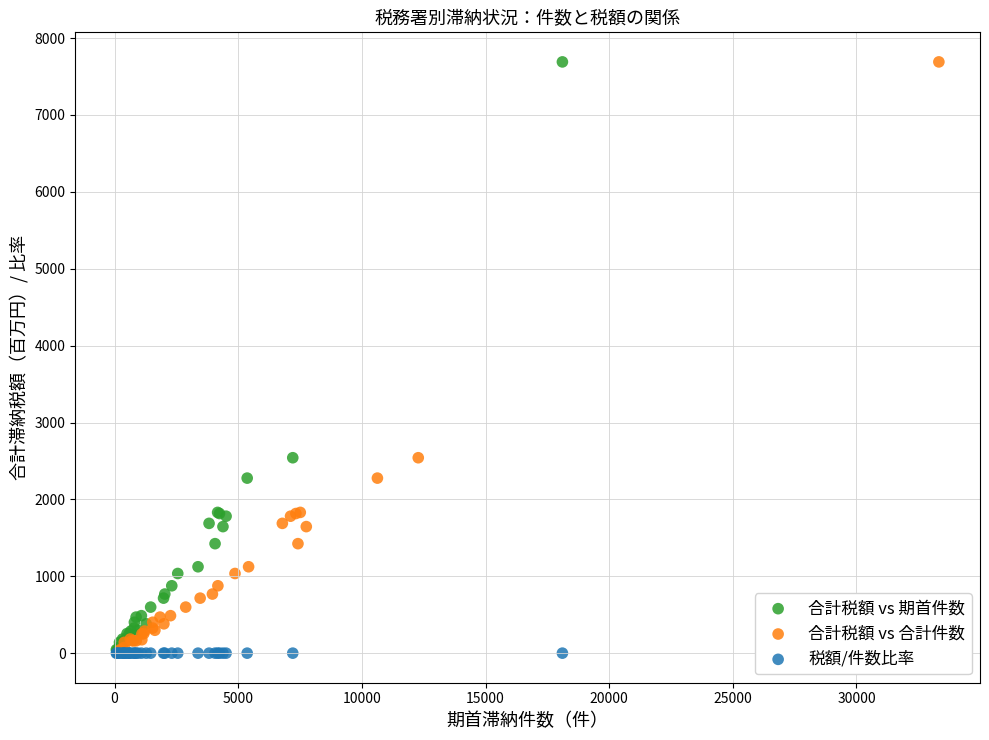

What are all the series names shown in the legend?

合計税額 vs 期首件数, 合計税額 vs 合計件数, 税額/件数比率